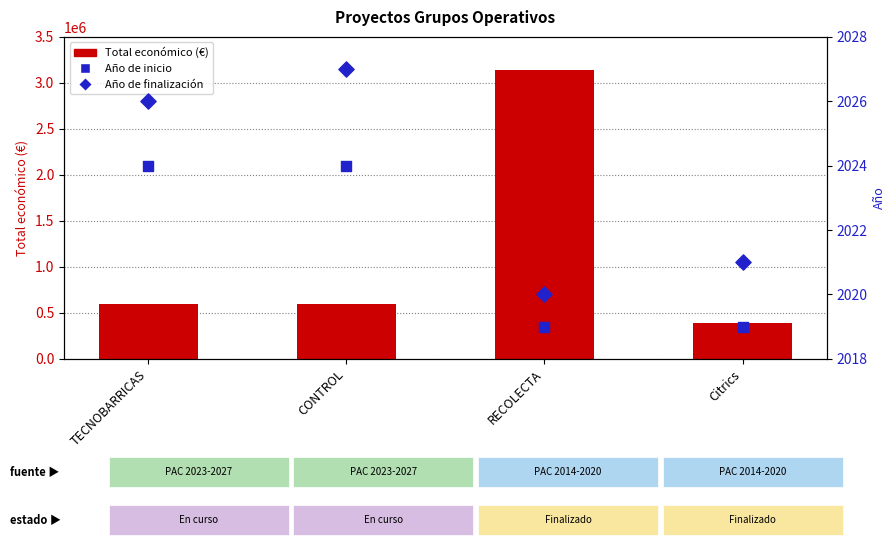

Is the value of Total económico (€) at RECOLECTA greater than the value of Año de finalización at CONTROL?

Yes